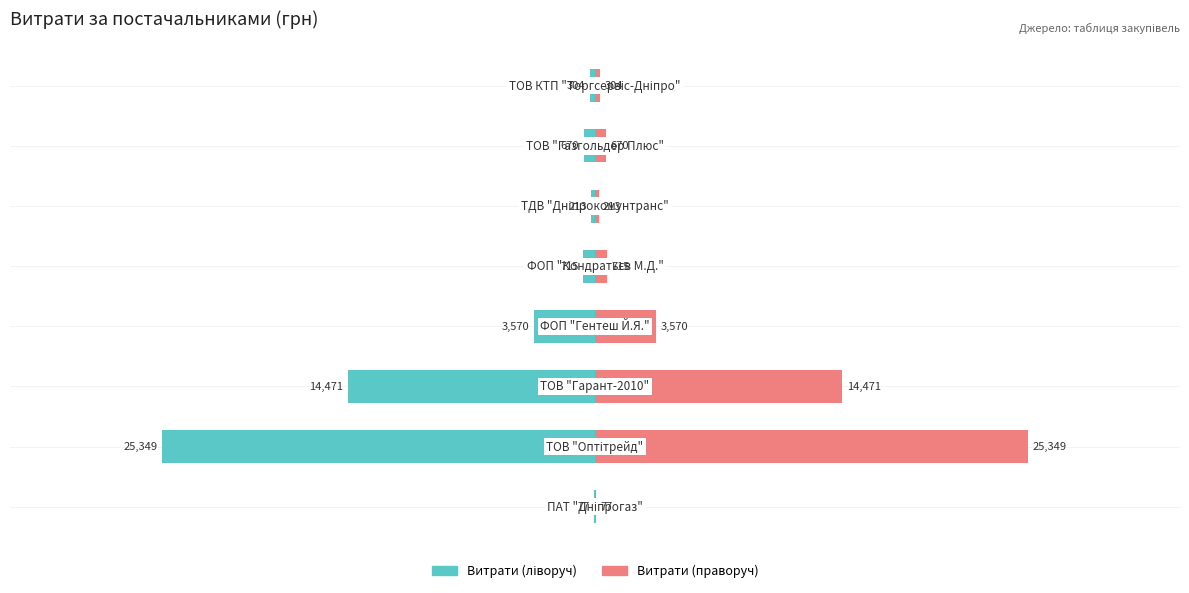

What is the difference between the second highest and second lowest values in the Витрати (ліворуч) series?

14258.4